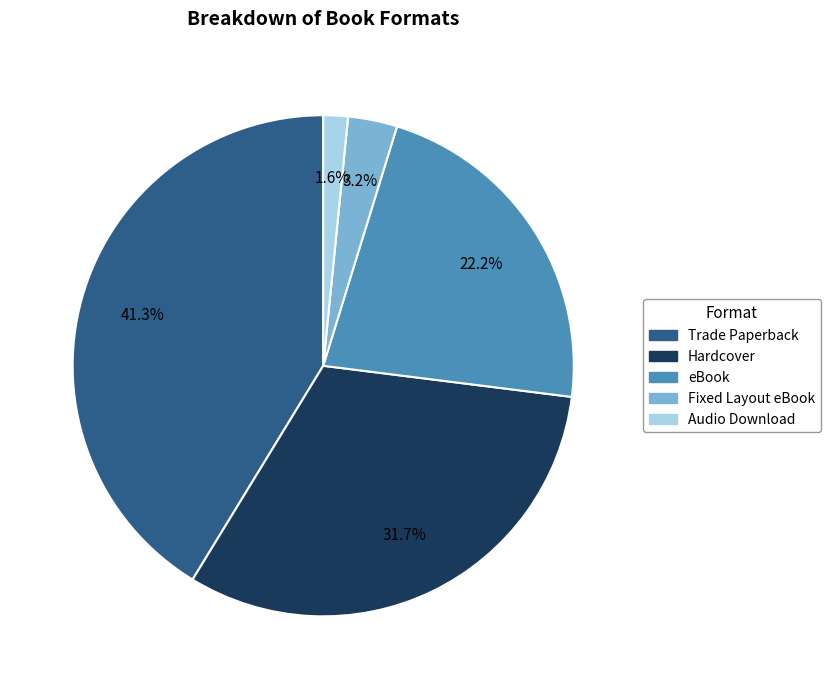

What portion of the pie excludes Trade Paperback?

58.7%